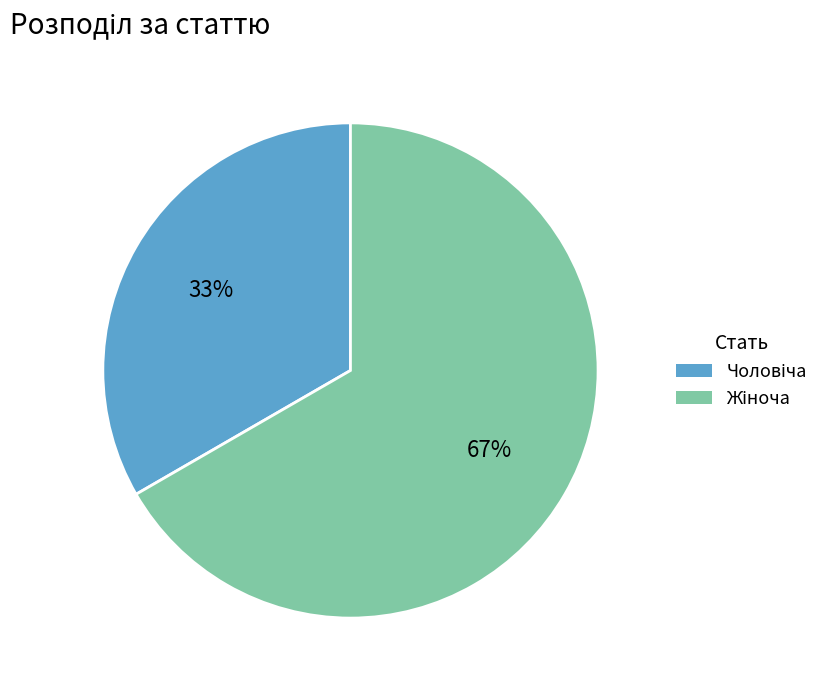

Is there any slice that represents more than half of the pie?

Yes